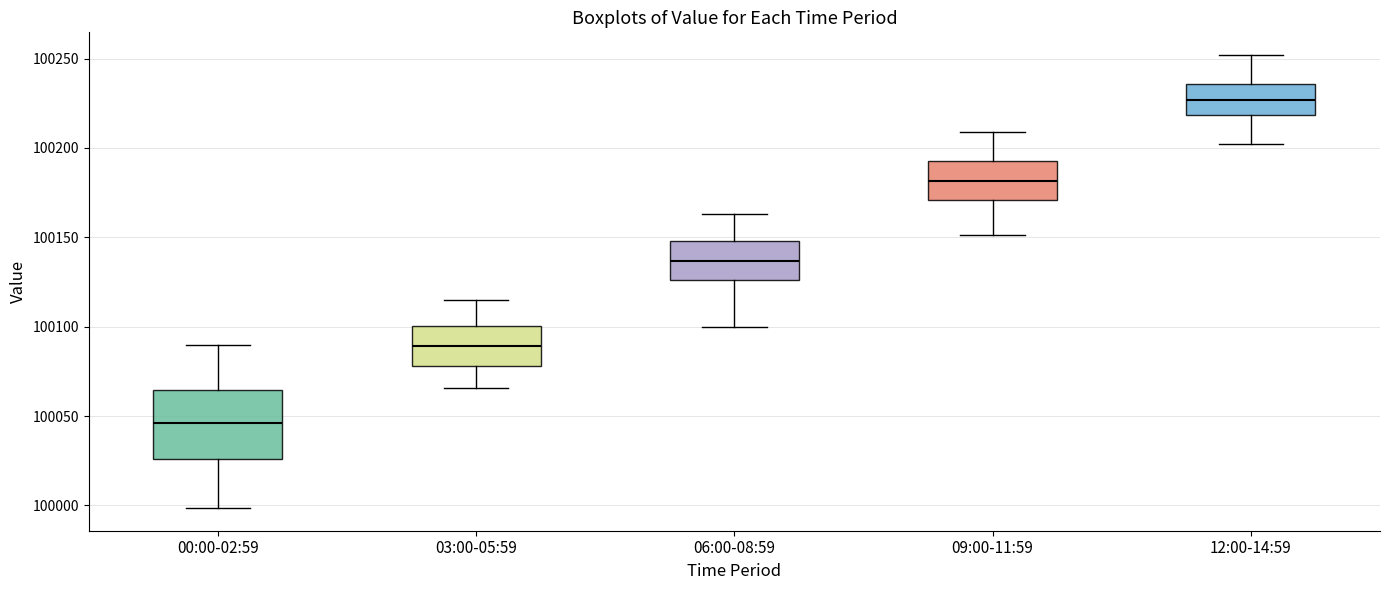

Where is the upper edge of the box for 03:00-05:59 on the y-axis? The values are not printed on the chart, so give them approximately, as read against the axis.

100100